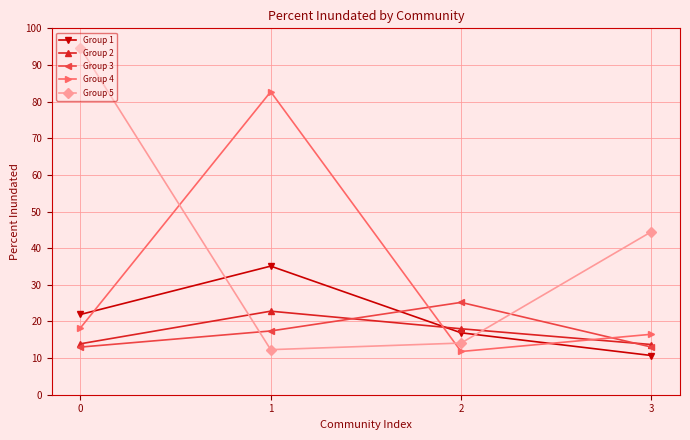

Which series ends up on top after the final intersection of Group 1 and Group 3?

Group 3